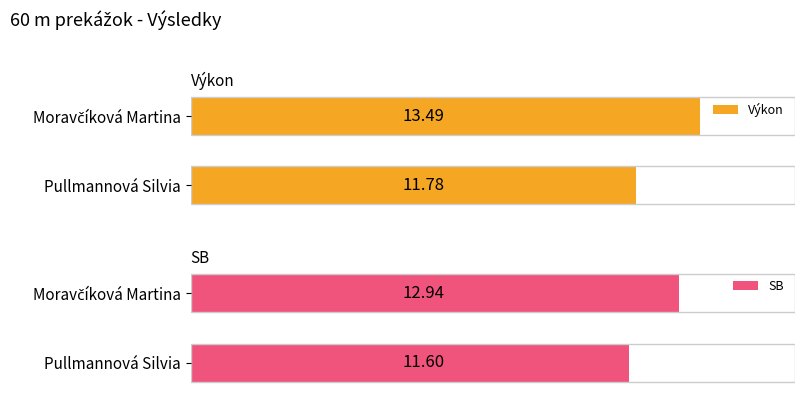

At which label is Výkon closest to 12?

Pullmannová Silvia